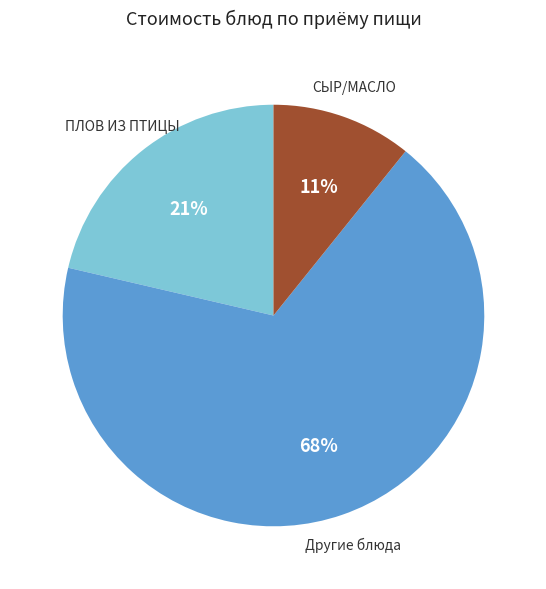

Does any single category account for the majority?

Yes